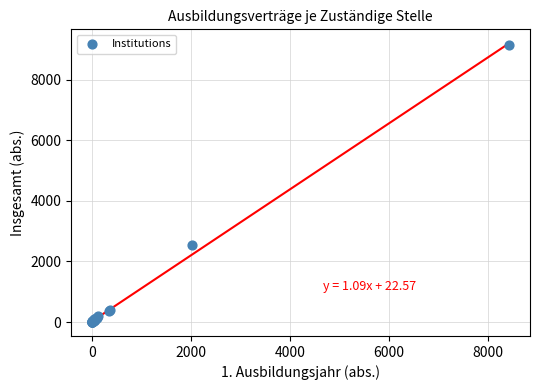

What Y value in the scatter plot is closest to 4563?

2538